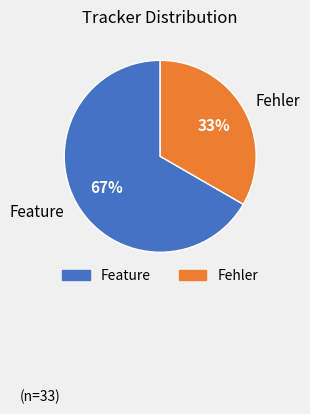

What is the ratio of the value at Fehler to the value at Feature?

0.5